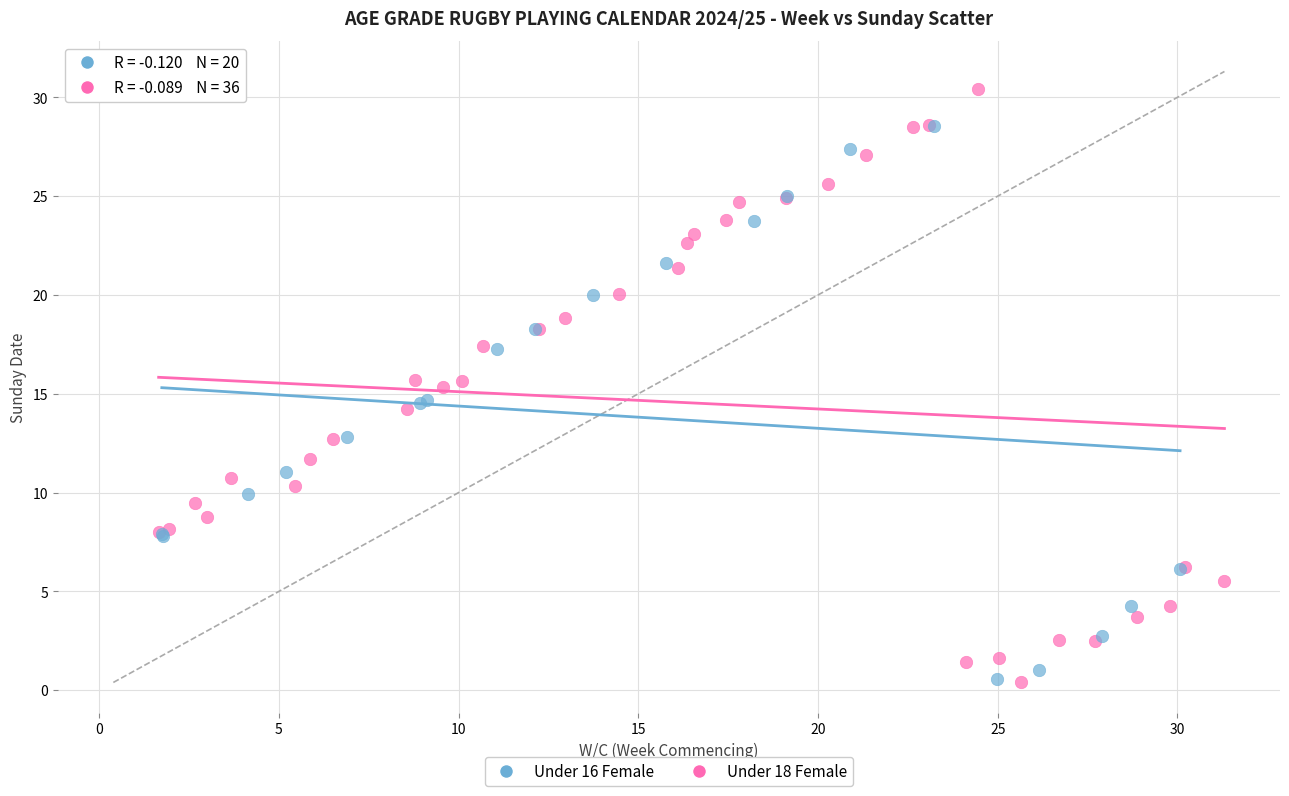

Which series has the widest spread of Y values?

Under 18 Female